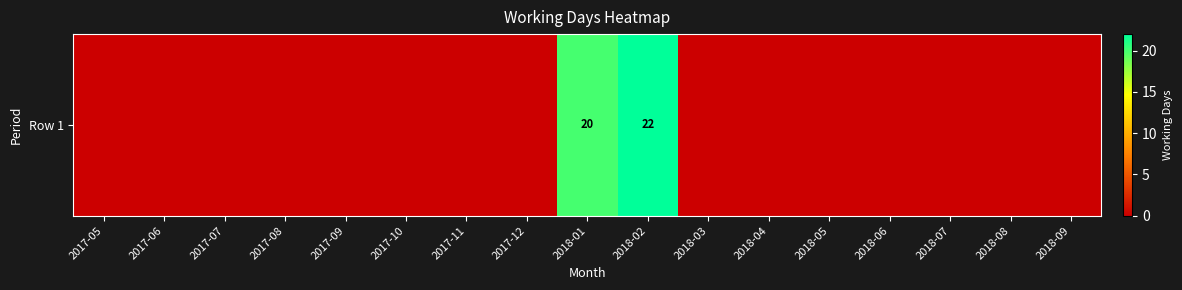

Which has a higher value, 2018-04 or 2018-09?

2018-04